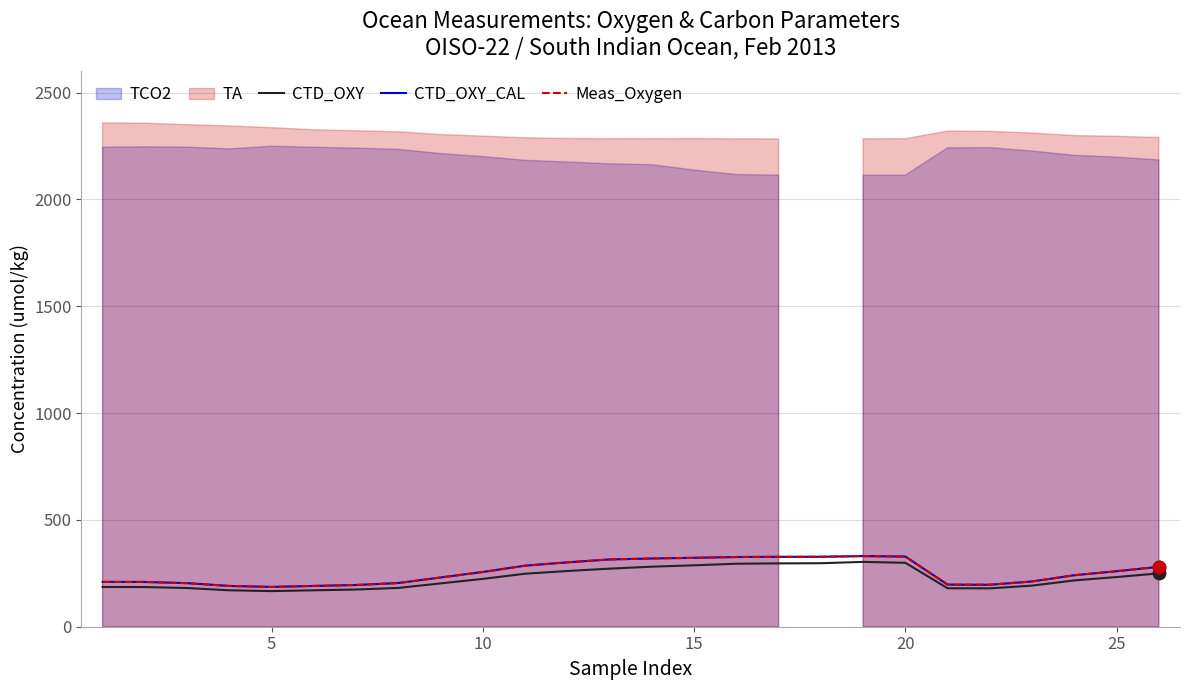

Which series has the largest Y range (max minus min)?

CTD_OXY_CAL